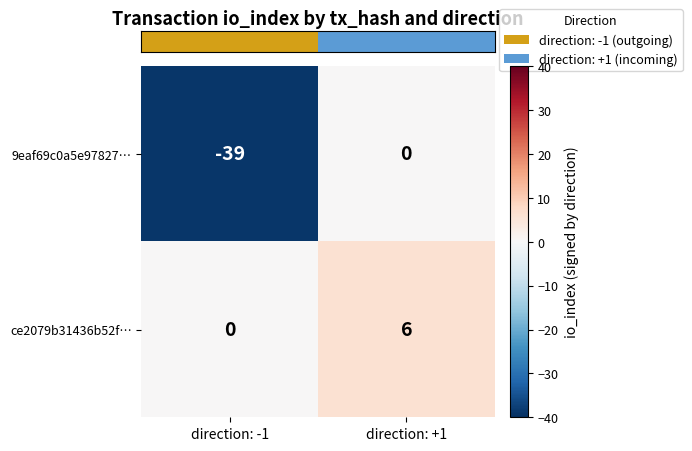

List the series in order of their peak value, lowest first.

9eaf69c0a5e97827…, ce2079b31436b52f…